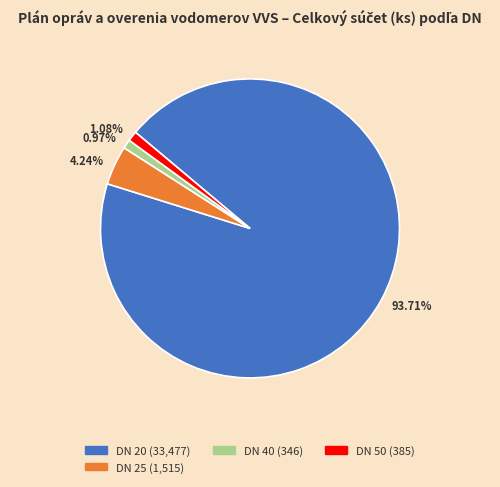

Combined, do 93.71% and 0.97% account for over 50%?

Yes